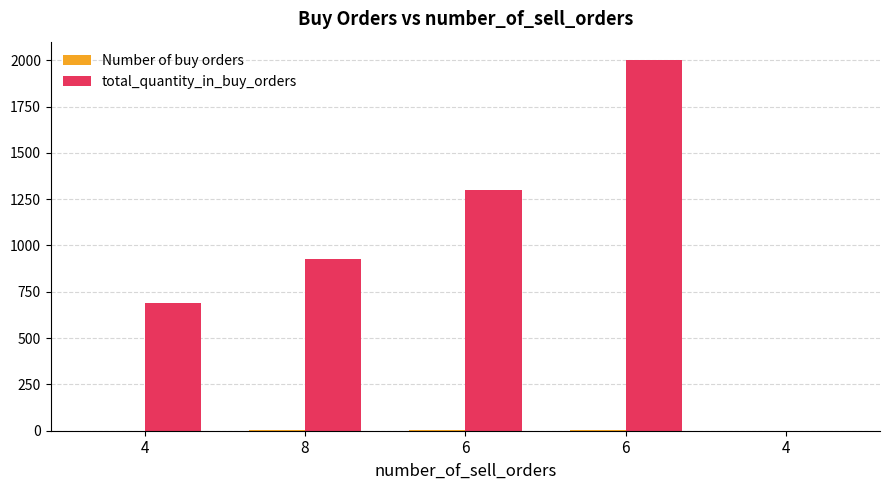

True or false: Number of buy orders has a value of 0 at 4.

False